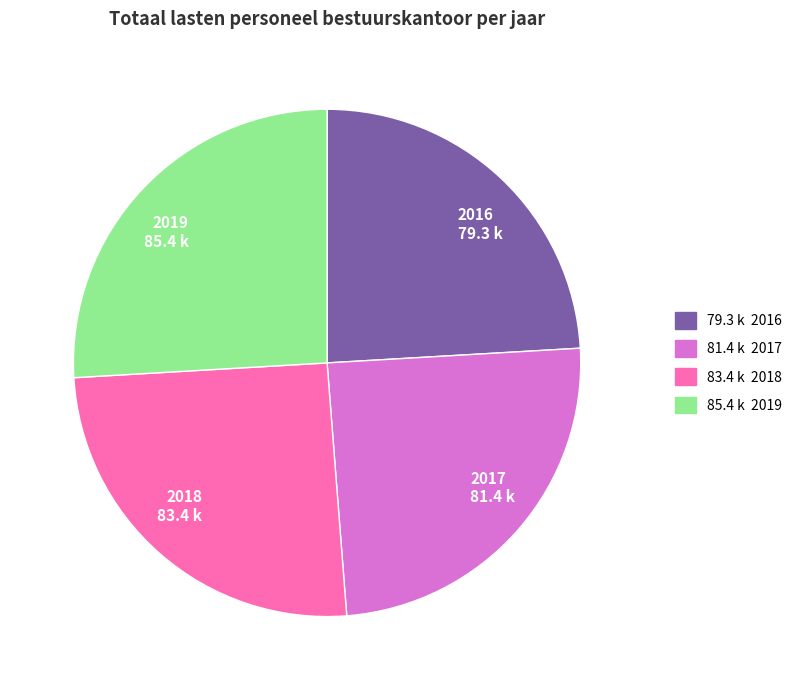

Is it true that 2018 is 10% of the pie?

False